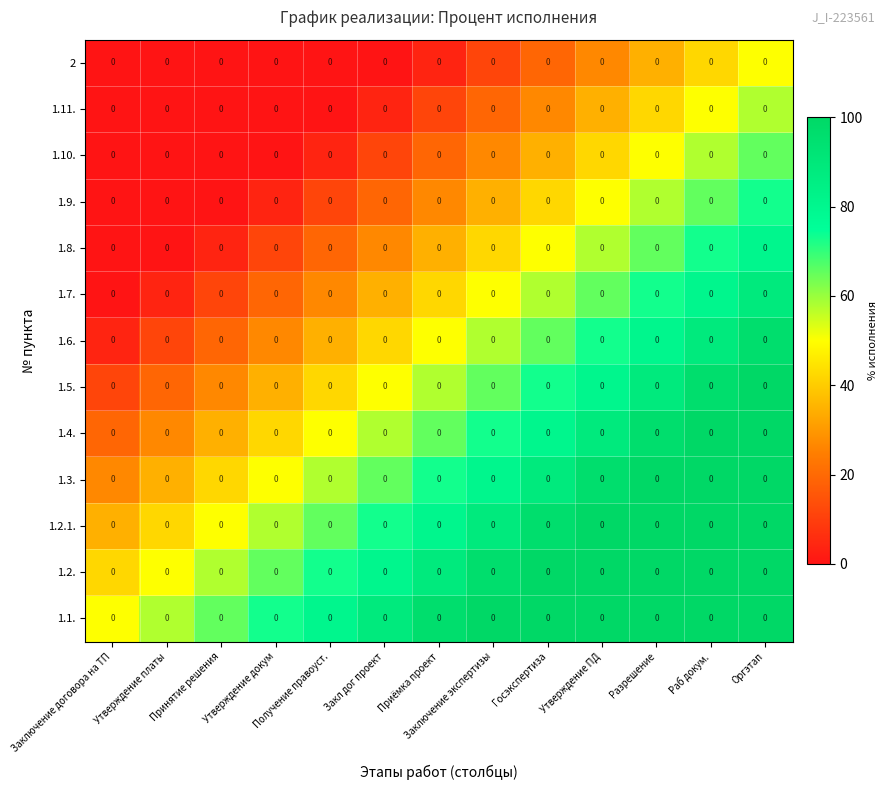

How many categories are shown in the chart?

13